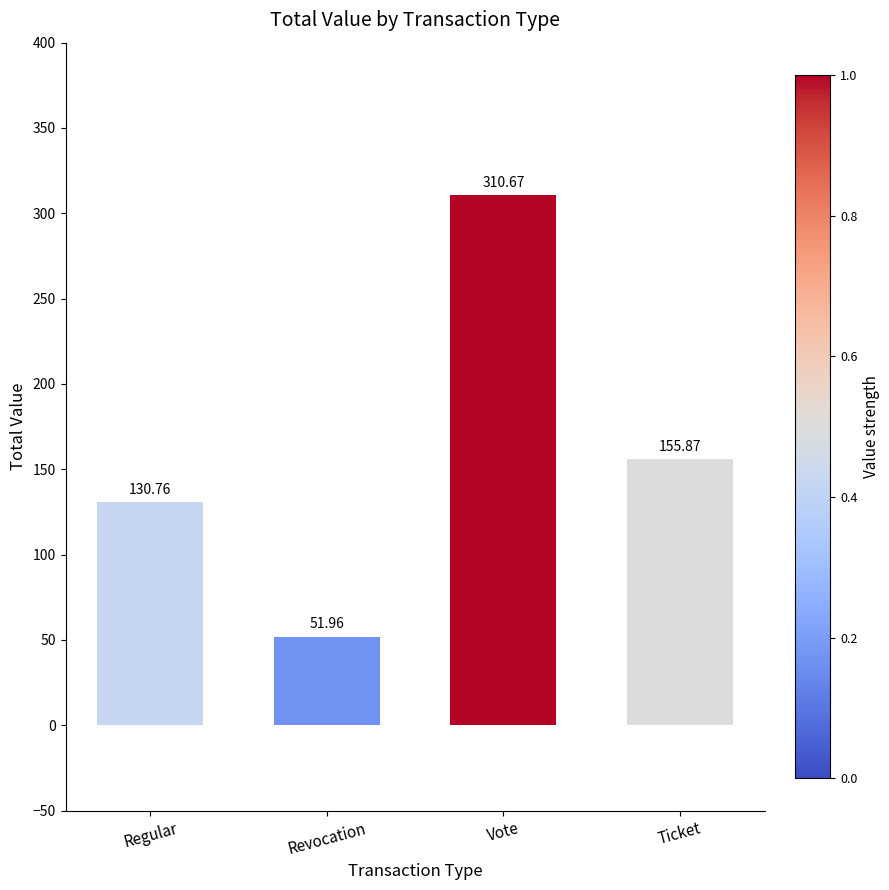

List the labels in order of value, smallest first.

Revocation, Regular, Ticket, Vote